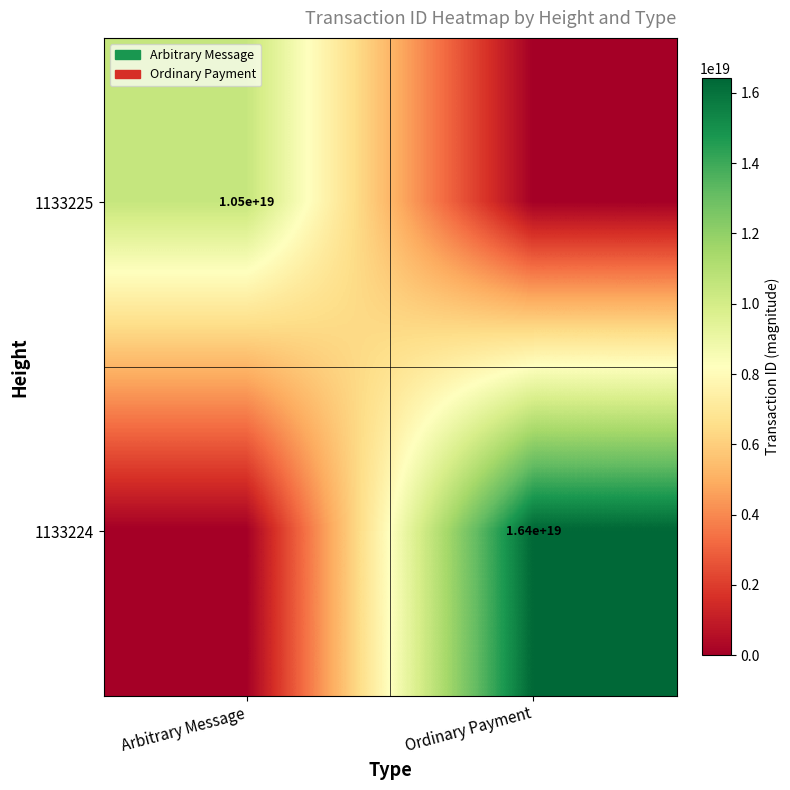

True or false: 1133225 has a value of 14228457174946215936 at Arbitrary Message.

False